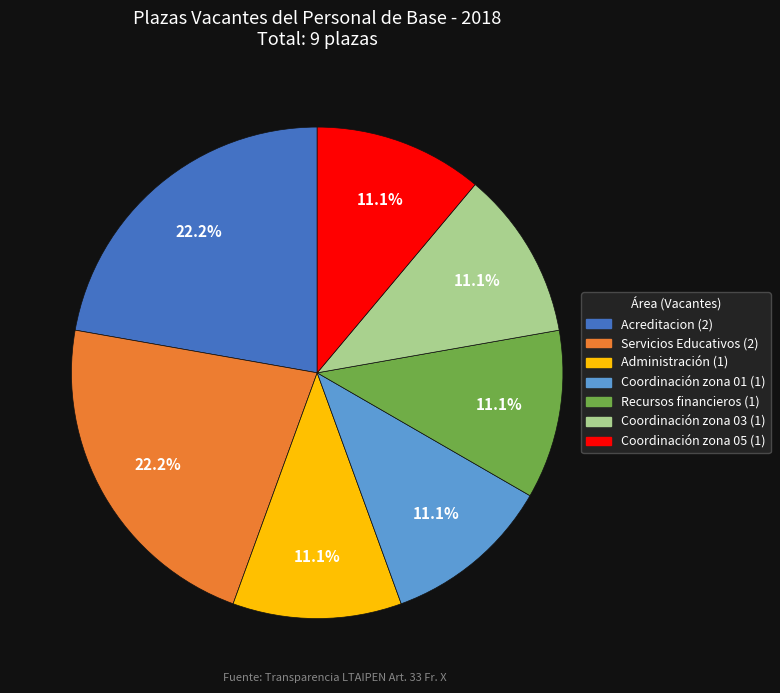

How many slices are in this pie chart?

7